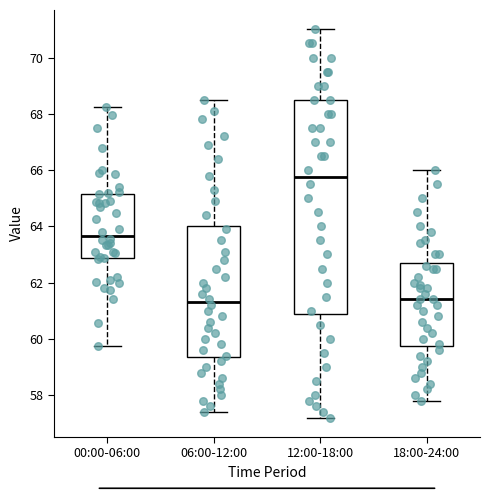

Reading left to right, read every box against the y-axis: the position of its median line, the range the box covers, and the ends of its whiskers. The values are not printed on the chart, so give them approximately, as read against the axis.

00:00-06:00: median 63.6, box 62.8 to 65.2, whiskers 59.8 to 68.2
06:00-12:00: median 61.4, box 59.4 to 64.0, whiskers 57.4 to 68.6
12:00-18:00: median 65.8, box 60.8 to 68.6, whiskers 57.2 to 71.0
18:00-24:00: median 61.4, box 59.8 to 62.8, whiskers 57.8 to 66.0